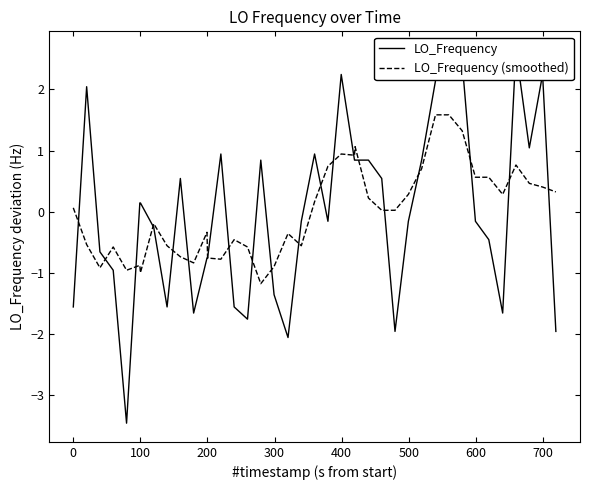

Reading left to right, transcribe all the data shown in this chart.

LO_Frequency: -1.6	2.0	-0.7	-1.0	-3.5	0.1	0.1	-0.3	-1.6	0.5	-1.7	-0.8	-0.8	0.9	-1.6	-1.8	0.8	-1.4	-2.1	-0.2	0.9	-0.2	2.2	0.8	0.8	0.8	0.5	-2.0	-0.2	0.8	2.1	2.6	2.4	-0.2	-0.5	-1.7	2.6	1.0	2.2	-2.0
LO_Frequency (smoothed): 0.1	-0.5	-0.9	-0.6	-1.0	-0.9	-1.0	-0.2	-0.6	-0.7	-0.8	-0.3	-0.8	-0.8	-0.5	-0.6	-1.2	-0.9	-0.4	-0.6	0.2	0.7	0.9	0.9	1.1	0.2	0.0	0.0	0.3	0.7	1.6	1.6	1.3	0.6	0.6	0.3	0.8	0.5	0.4	0.3